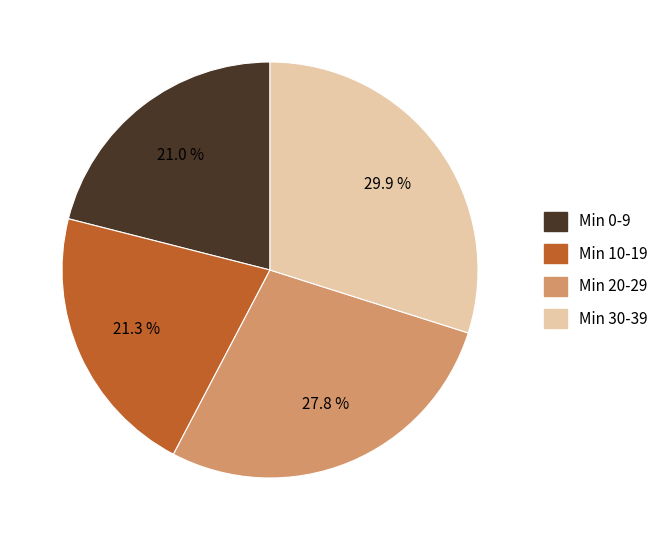

How many segments does this pie chart have?

4